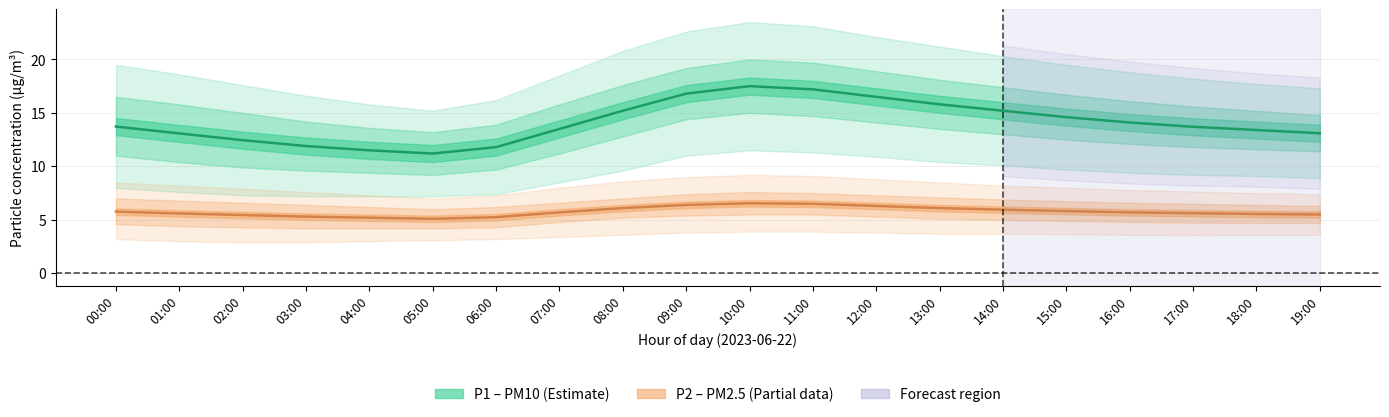

What is the sum of the P1 values at 16:00 and 01:00?

27.2